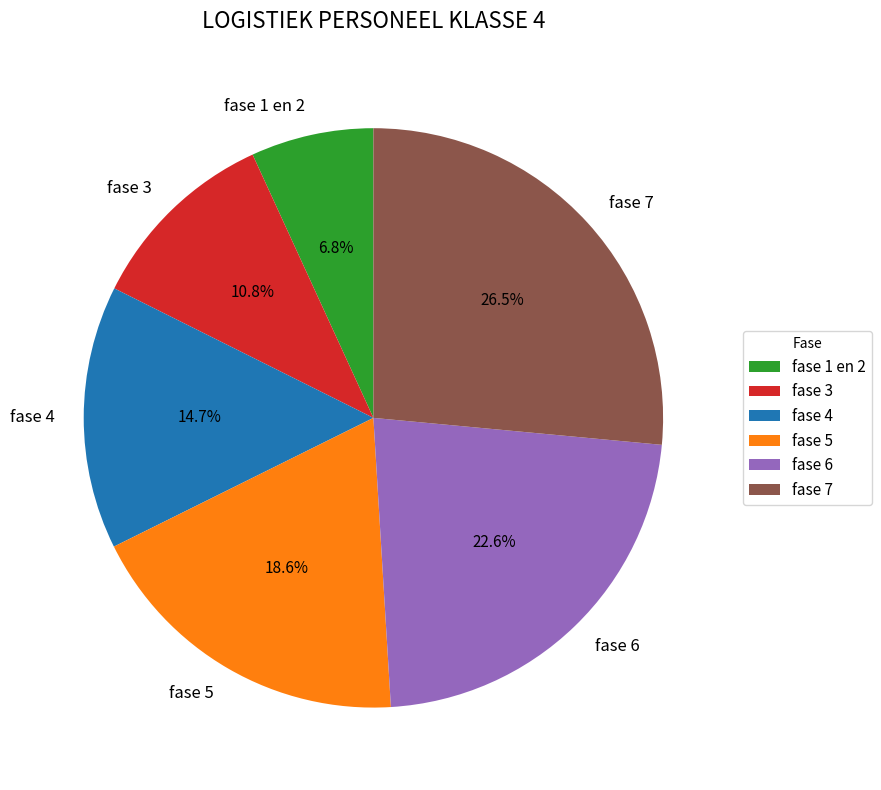

To the nearest percent, what is the average slice percentage?

17%